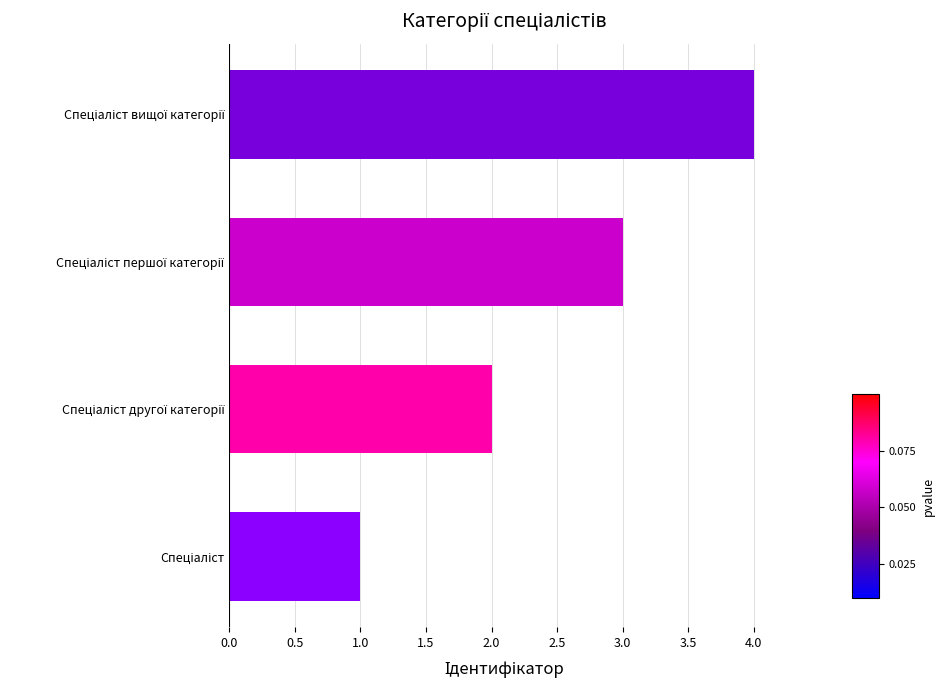

What is the greatest value displayed?

4